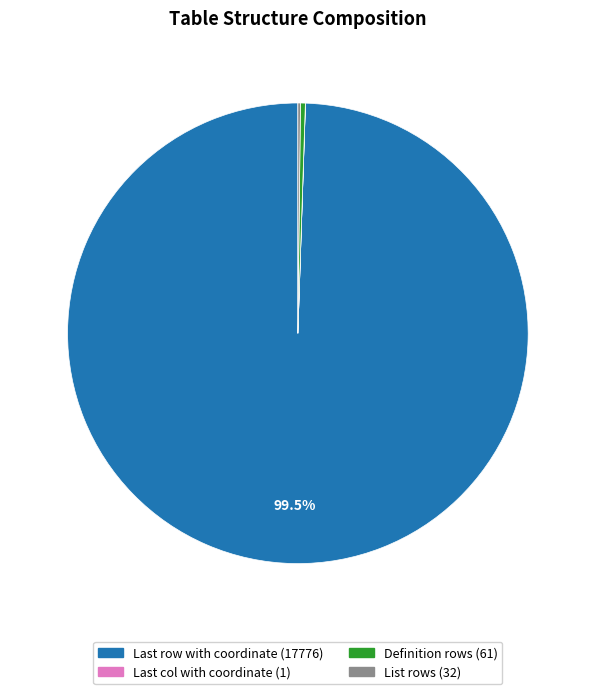

To the nearest percent, what is the average slice percentage?

25%